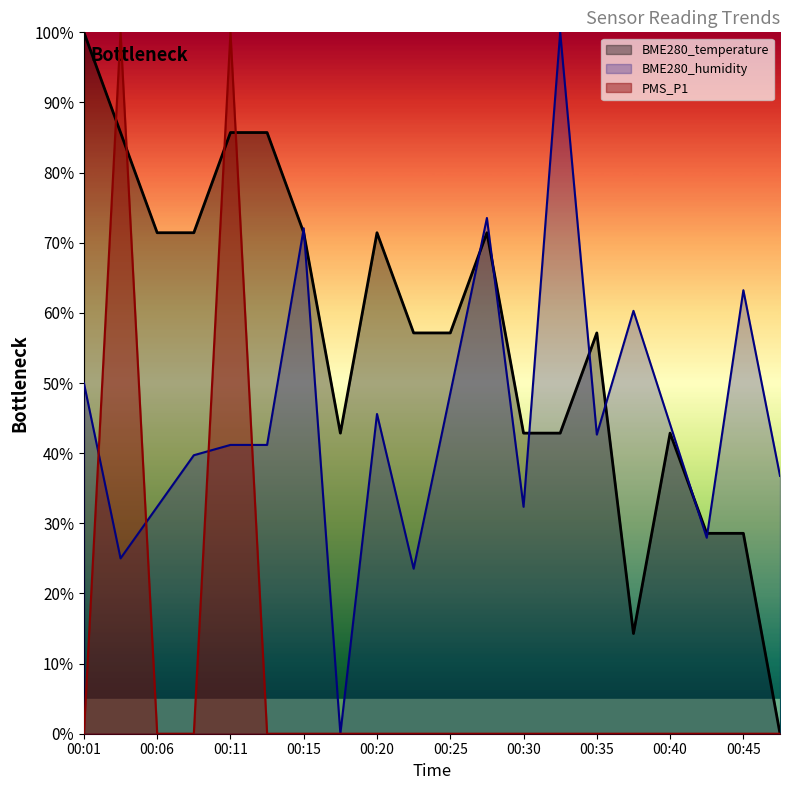

After their last crossing, which series has the higher values: PMS_P1 or BME280_temperature?

BME280_temperature